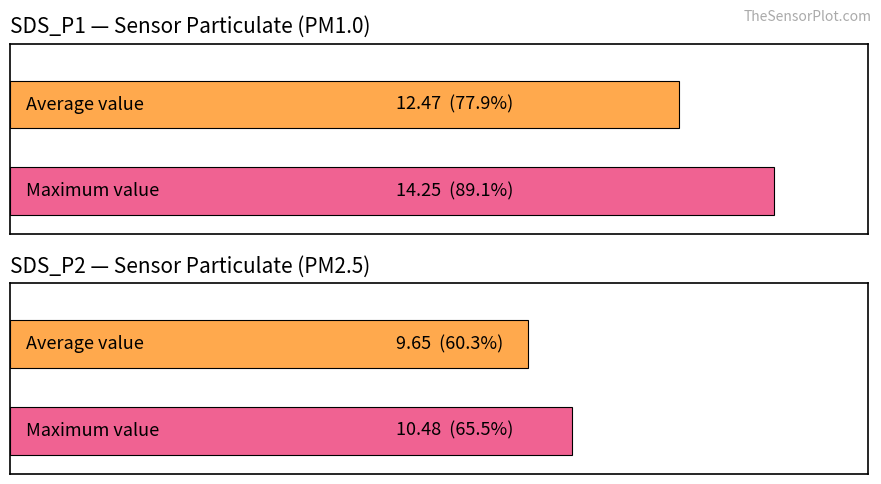

Rank the series by their maximum value, from highest to lowest.

SDS_P1, SDS_P2